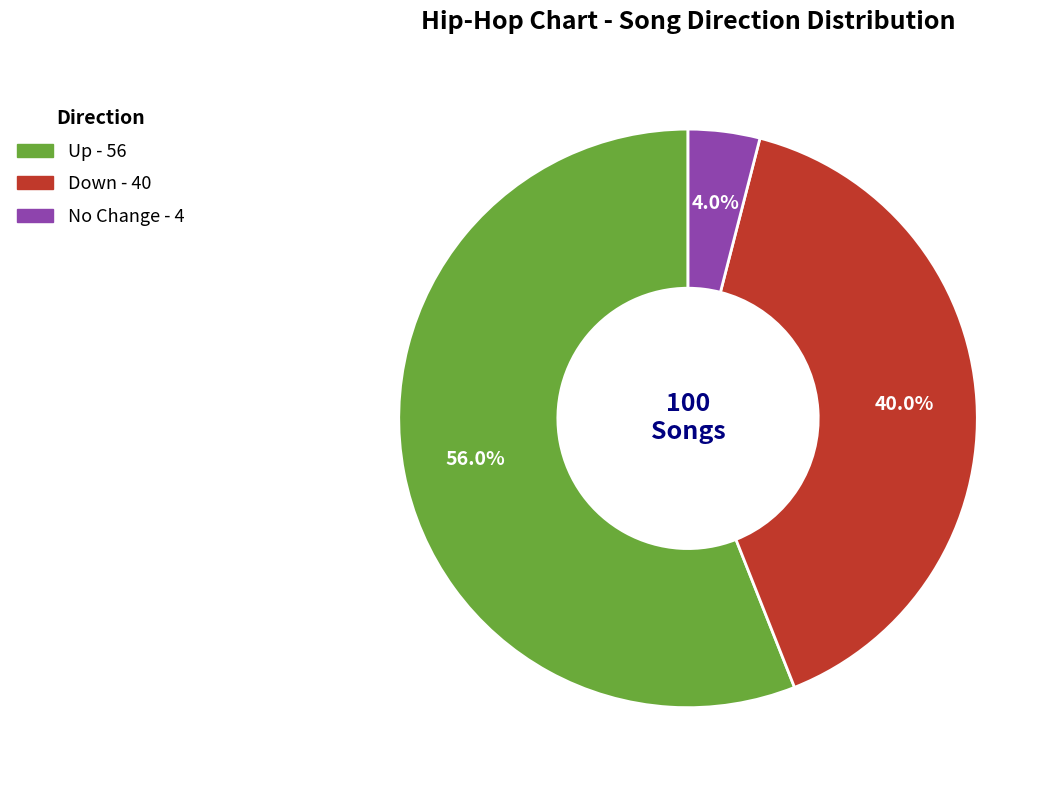

Does any single category account for the majority?

Yes